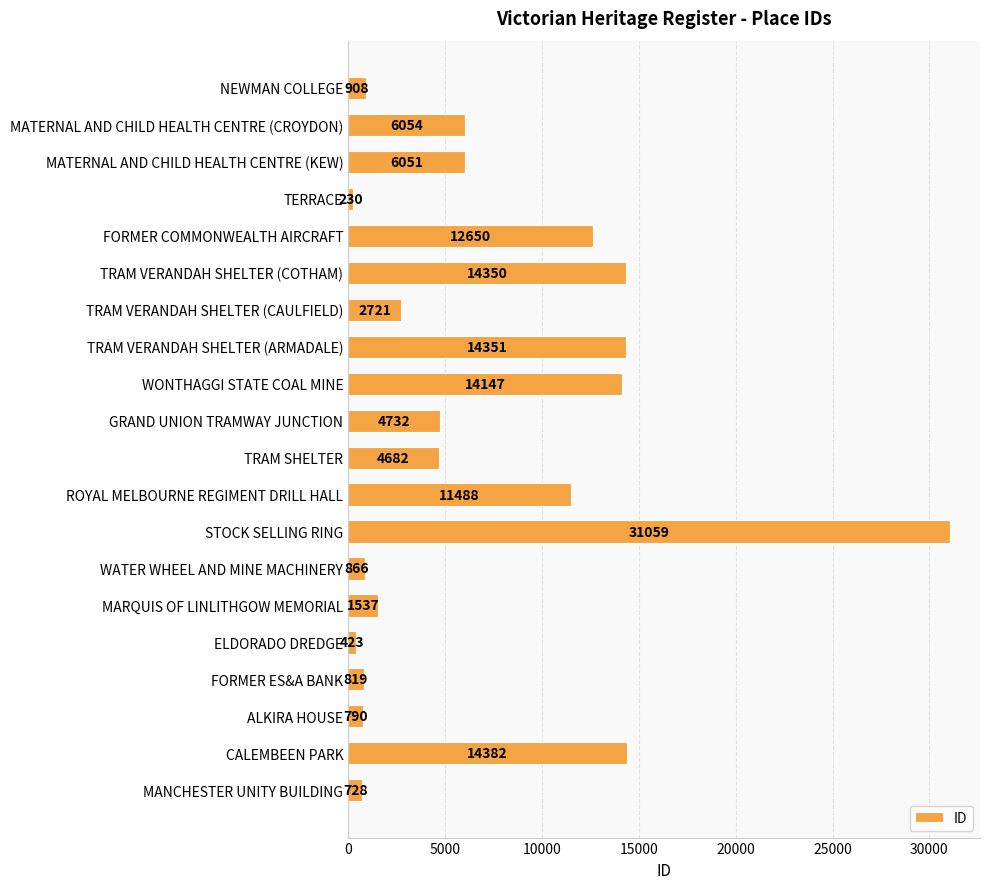

Reading top to bottom, what are all the values shown in this chart?

NEWMAN COLLEGE=908	MATERNAL AND CHILD HEALTH CENTRE (CROYDON)=6054	MATERNAL AND CHILD HEALTH CENTRE (KEW)=6051	TERRACE=230	FORMER COMMONWEALTH AIRCRAFT=12650	TRAM VERANDAH SHELTER (COTHAM)=14350	TRAM VERANDAH SHELTER (CAULFIELD)=2721	TRAM VERANDAH SHELTER (ARMADALE)=14351	WONTHAGGI STATE COAL MINE=14147	GRAND UNION TRAMWAY JUNCTION=4732	TRAM SHELTER=4682	ROYAL MELBOURNE REGIMENT DRILL HALL=11488	STOCK SELLING RING=31059	WATER WHEEL AND MINE MACHINERY=866	MARQUIS OF LINLITHGOW MEMORIAL=1537	ELDORADO DREDGE=423	FORMER ES&A BANK=819	ALKIRA HOUSE=790	CALEMBEEN PARK=14382	MANCHESTER UNITY BUILDING=728